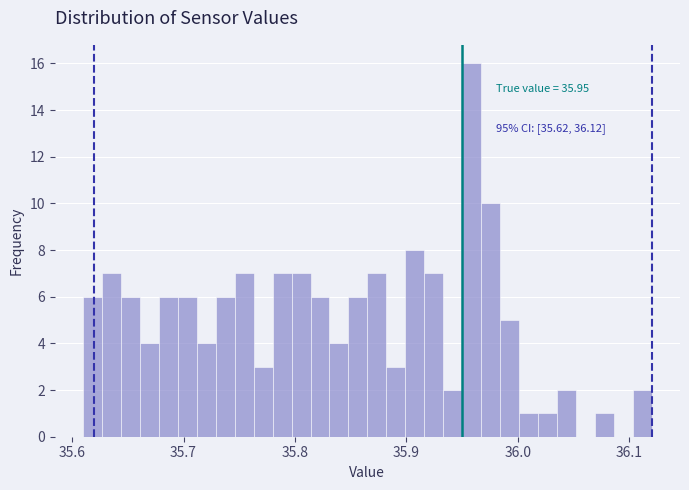

Around what value on the x-axis is the tallest bar? Give the approximate position of its centre, as read against the axis.

35.96